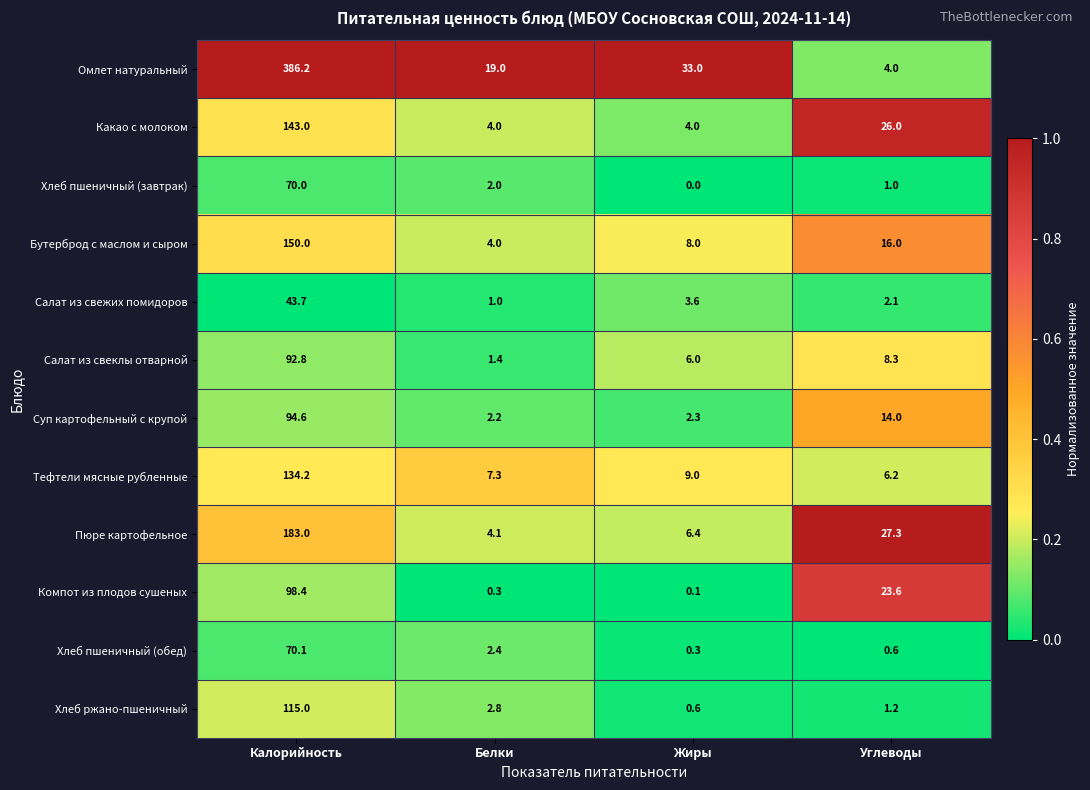

At which label does Компот из плодов сушеных reach its minimum?

Жиры